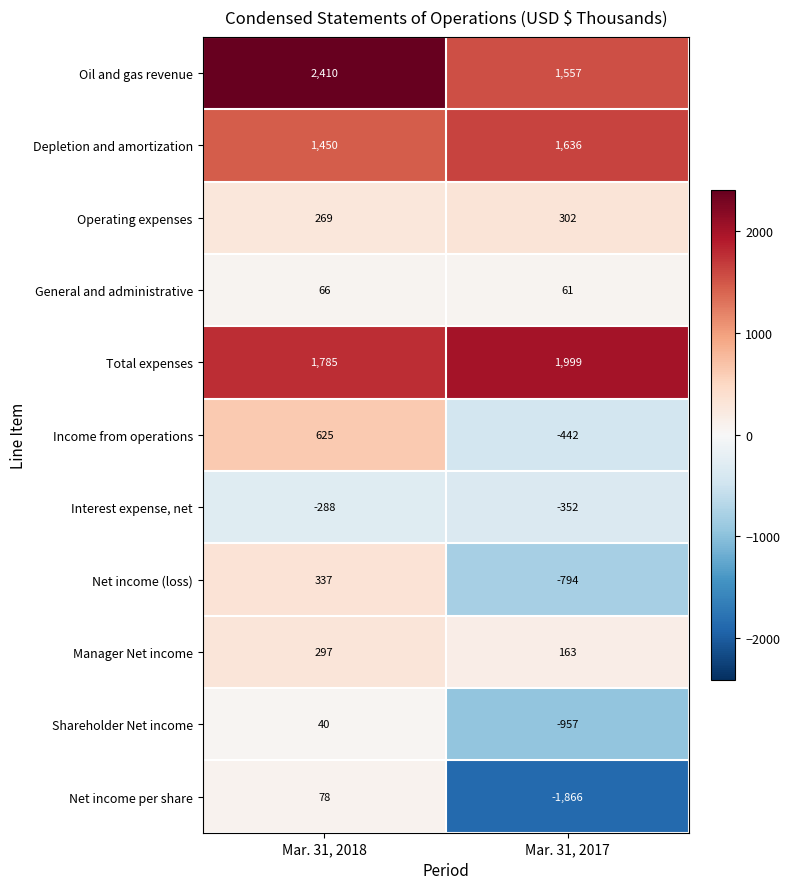

What is the difference between the Net income per share values at Mar. 31, 2018 and Mar. 31, 2017?

1944